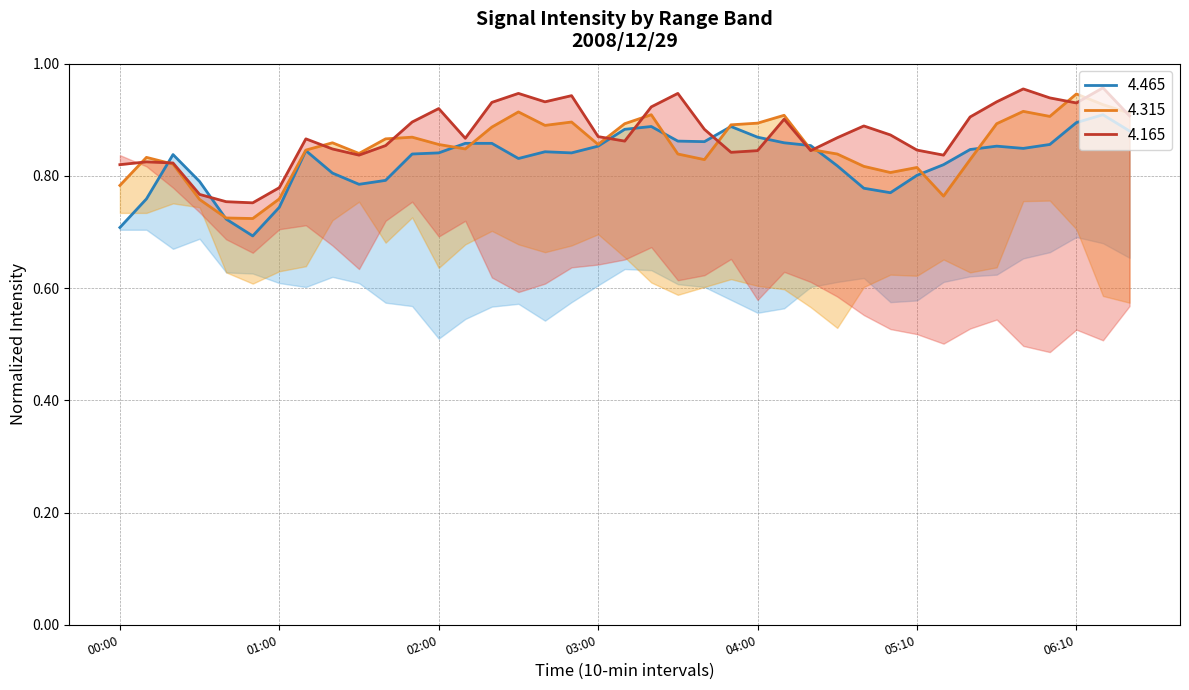

How many lines are shown in the chart?

3